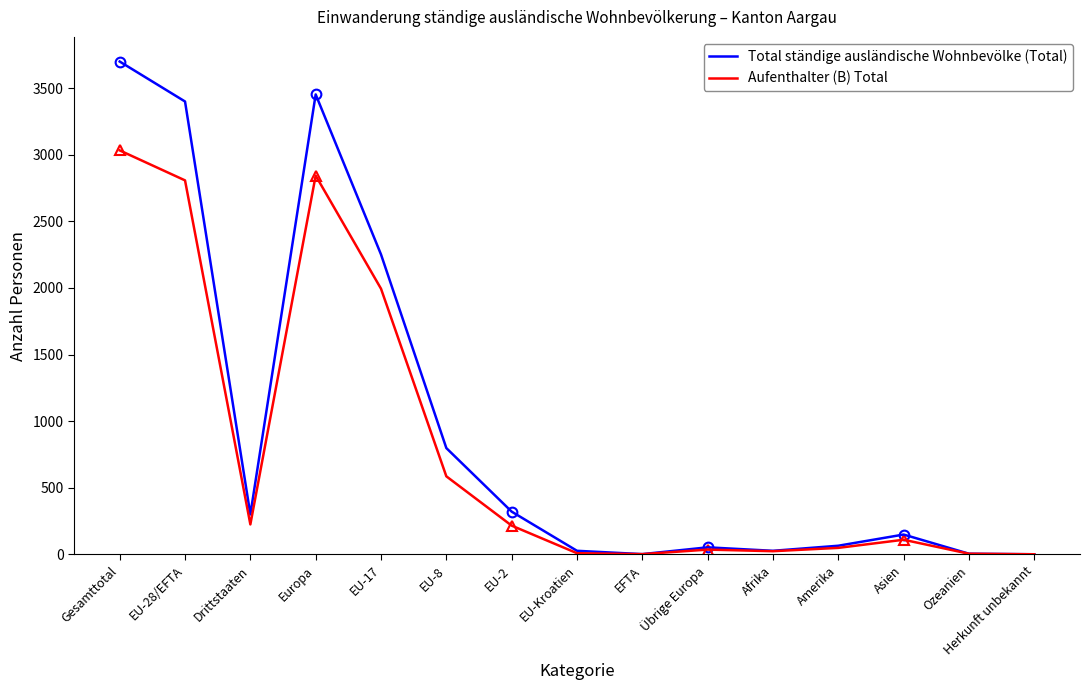

What is the maximum value shown in the chart?

3699